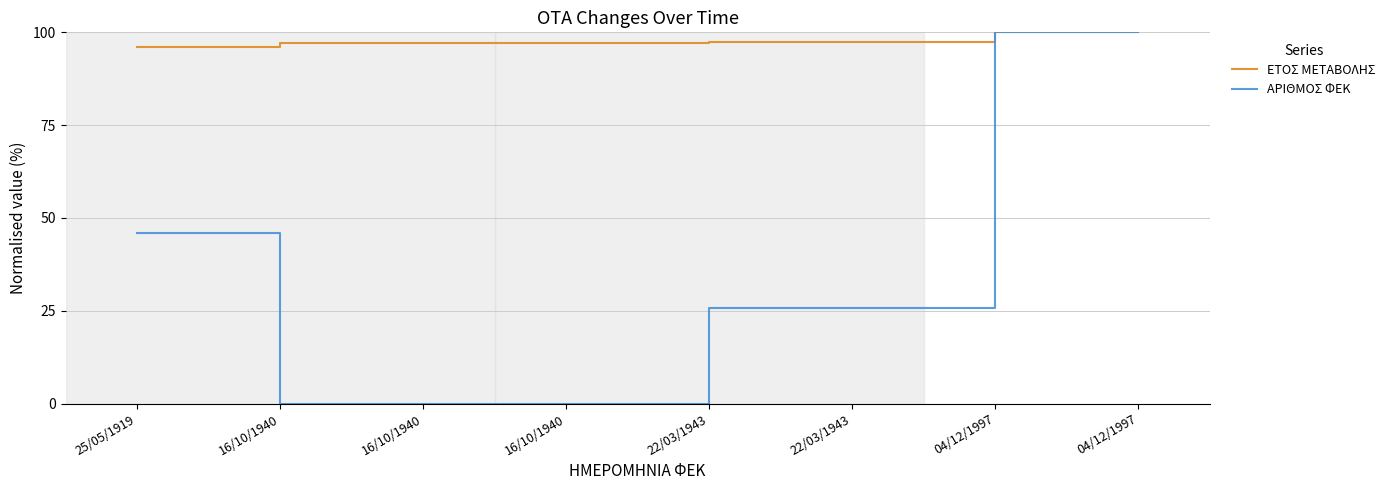

What are all the series names shown in the legend?

ΕΤΟΣ ΜΕΤΑΒΟΛΗΣ, ΑΡΙΘΜΟΣ ΦΕΚ